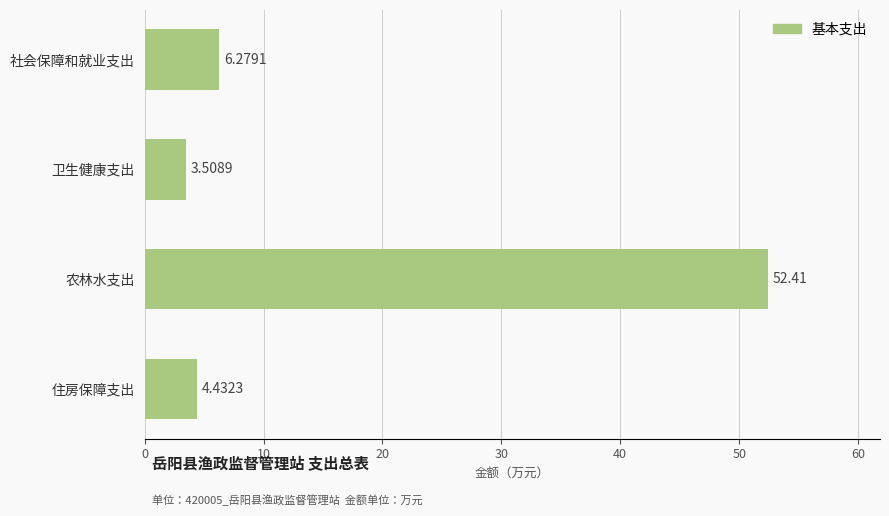

What is the label of the 1st bar from the bottom?

住房保障支出